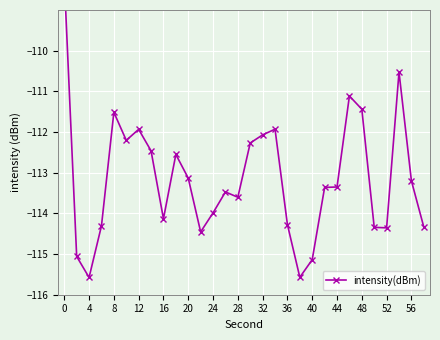

What is the average value?

-113.1